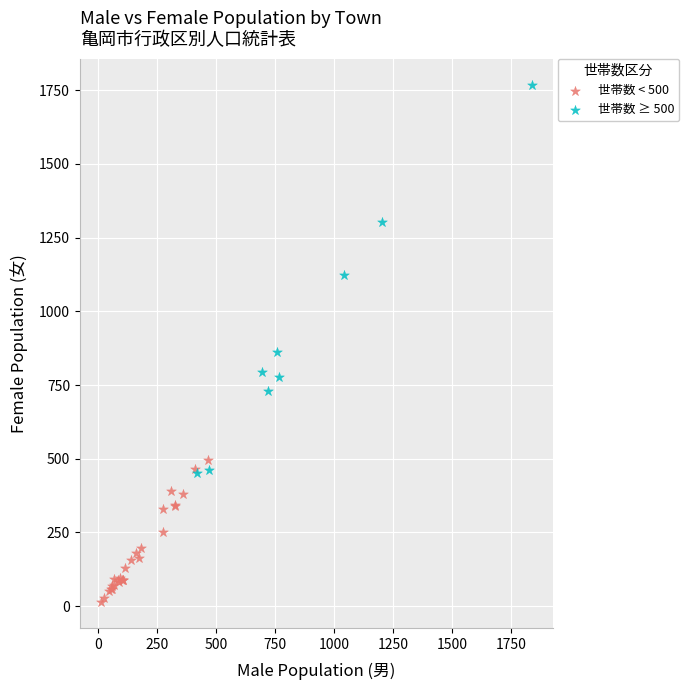

Which series has the largest Y range (max minus min)?

世帯数 ≥ 500